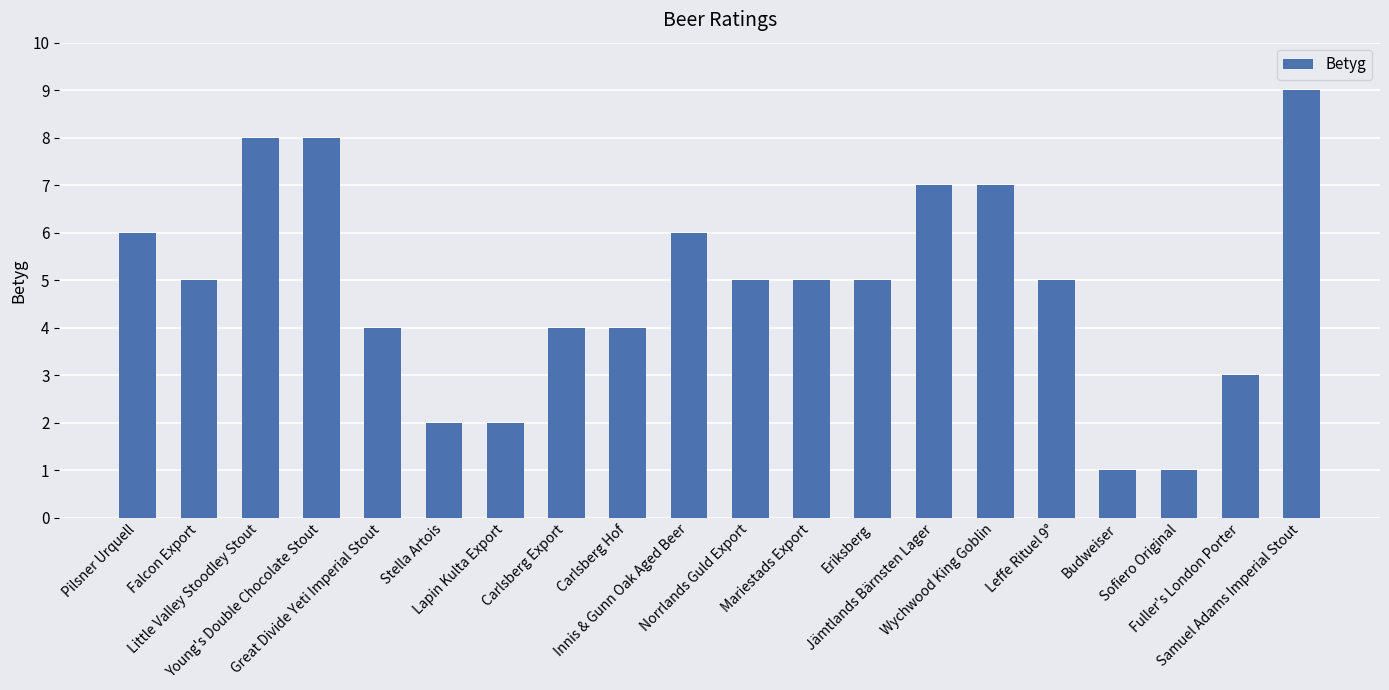

Read the value at Great Divide Yeti Imperial Stout.

4